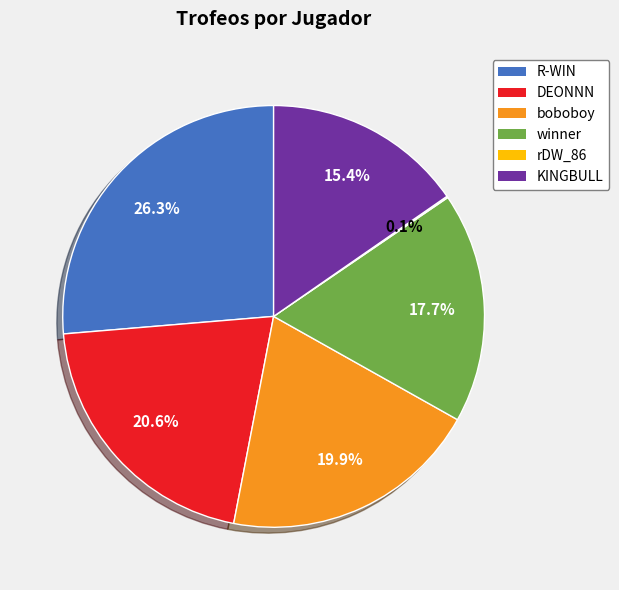

Which slice is the largest?

R-WIN